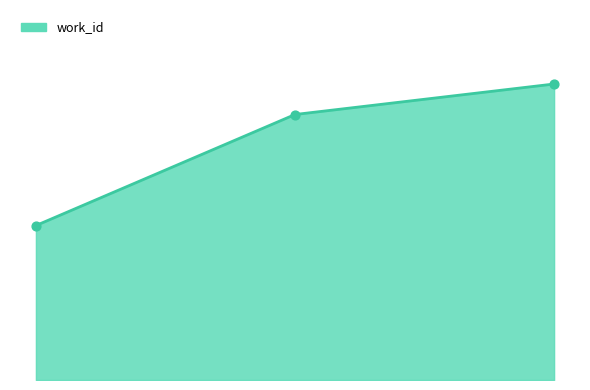

Does the chart have visible grid lines?

No